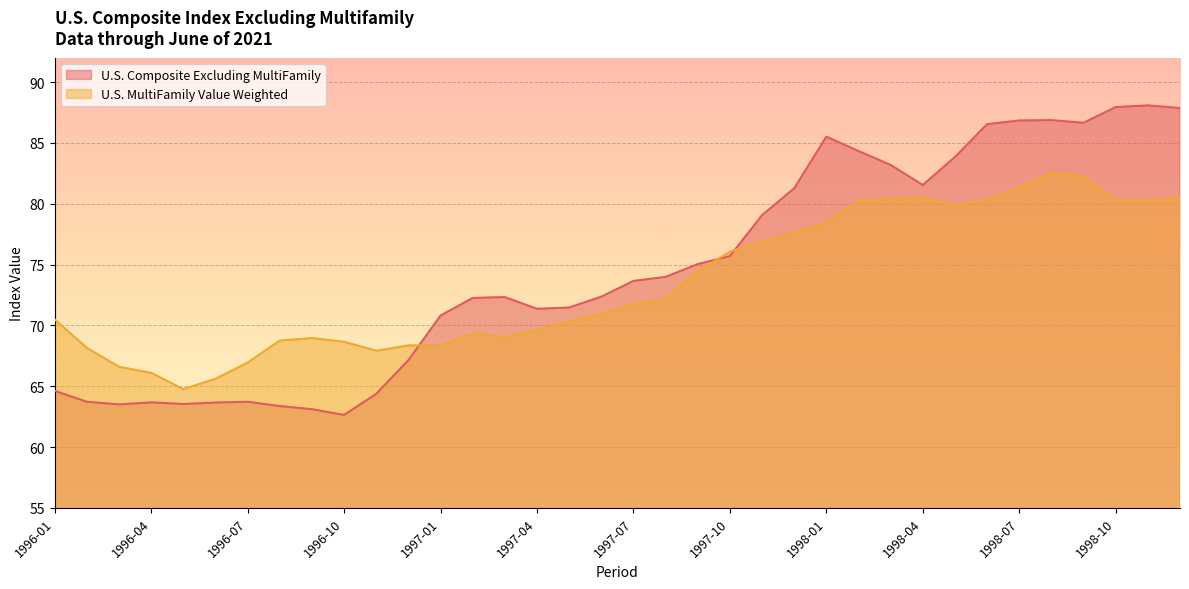

Is the value of U.S. Composite Excluding MultiFamily at 1997-04 greater than the value of U.S. MultiFamily Value Weighted at 1997-11?

No